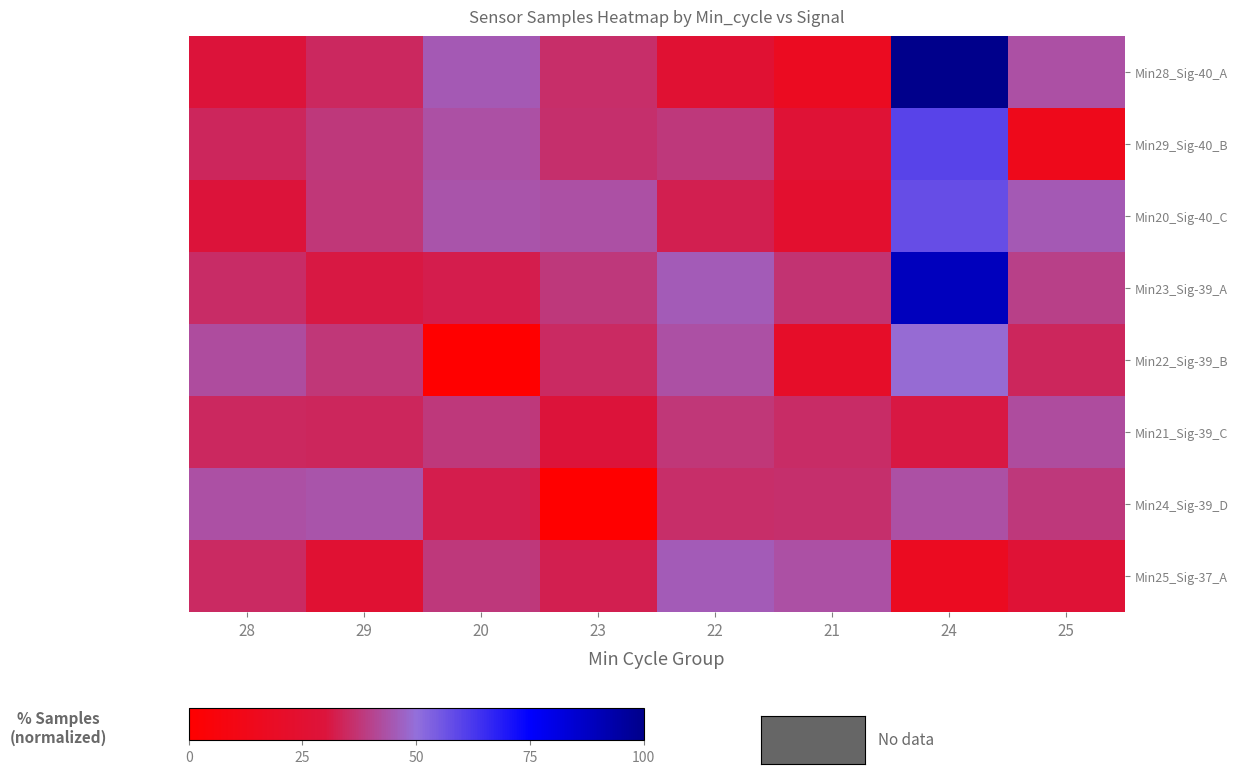

At which category does the chart reach its minimum across all series?

20